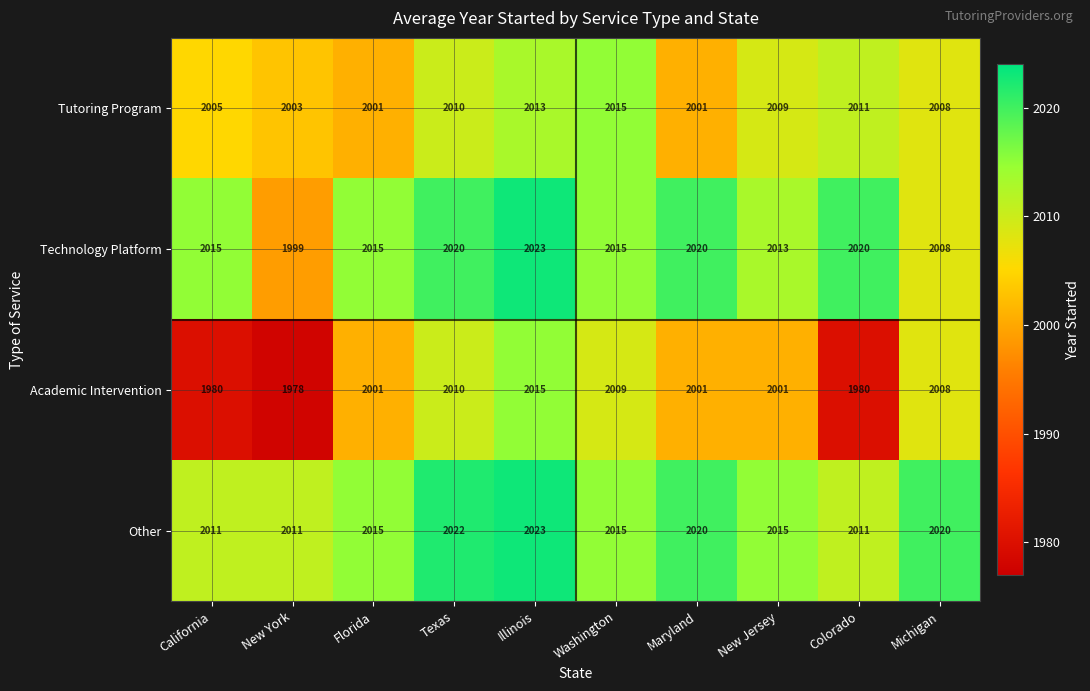

What is the sum of all Other values?

20163